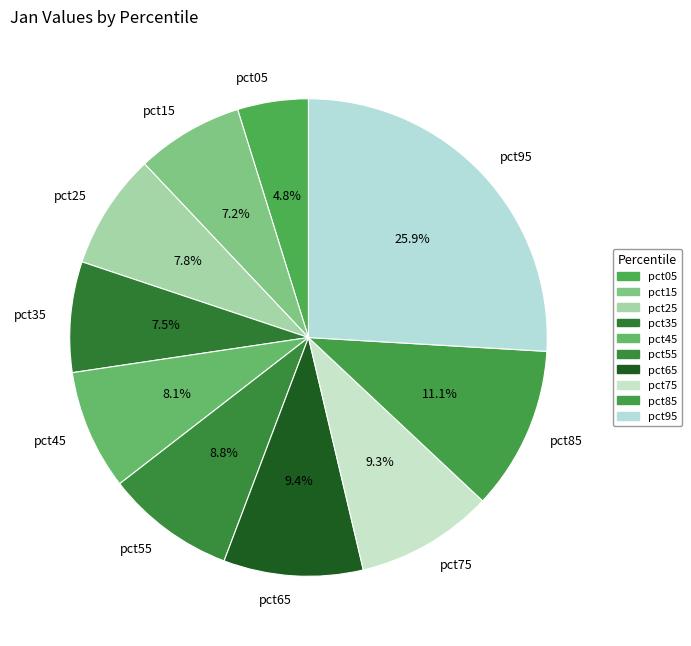

To the nearest percent, what is the average slice percentage?

10%